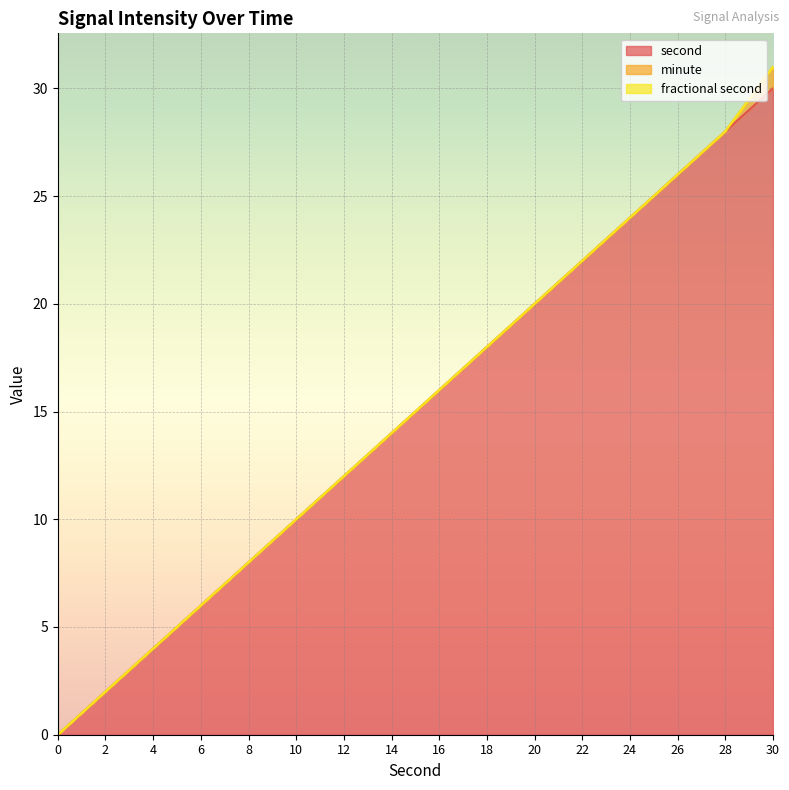

Reading right to left, what are all the values shown in this chart?

second: 30	28	26	24	22	20	18	16	14	12	10	8	6	4	2	0
minute: 1	0	0	0	0	0	0	0	0	0	0	0	0	0	0	0
fractional second: 0	0	0	0	0	0	0	0	0	0	0	0	0	0	0	0